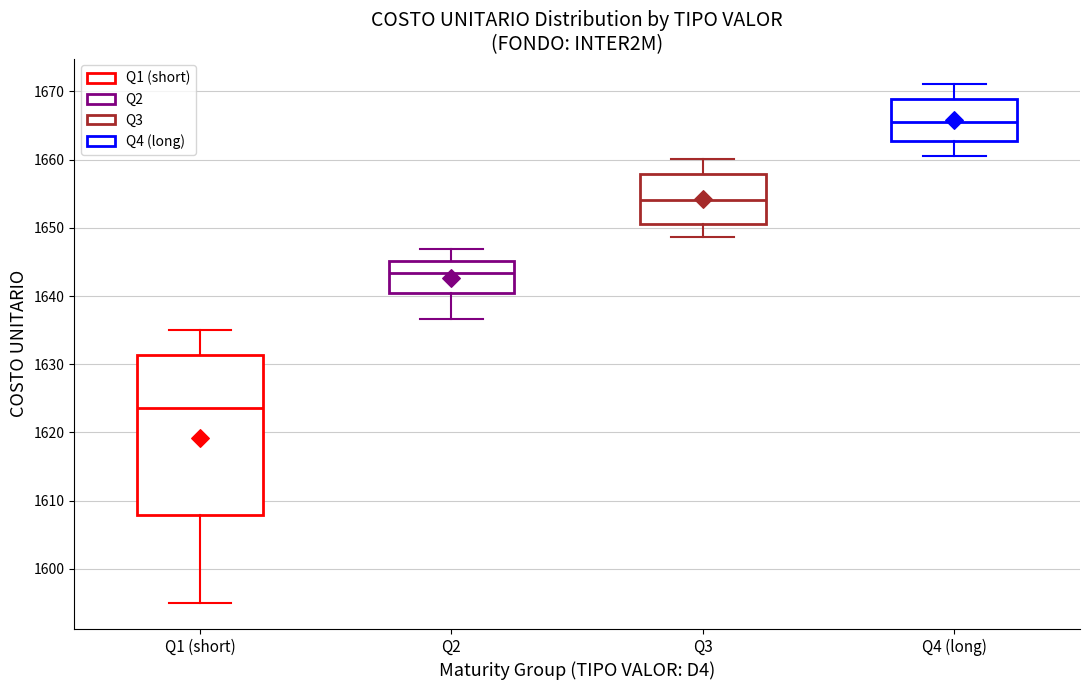

Which box is the tallest, from its lower edge to its upper edge?

Q1 (short)